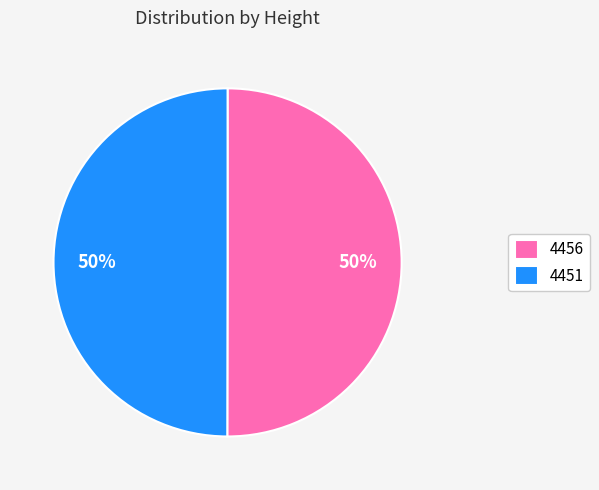

To the nearest percent, what percentage of the pie is 4456?

50%